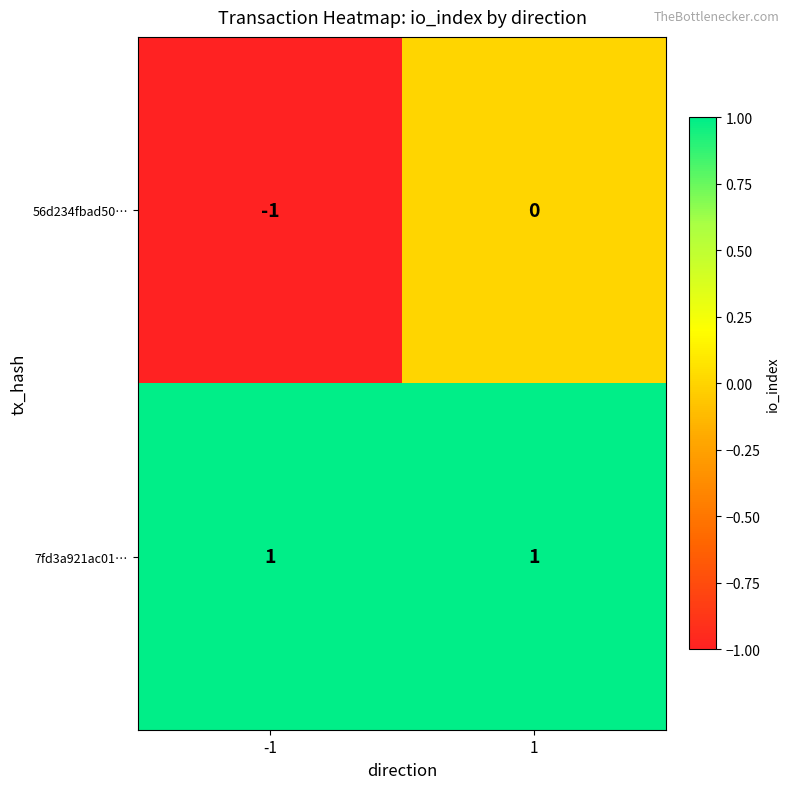

Which category has the lowest value across all series?

-1